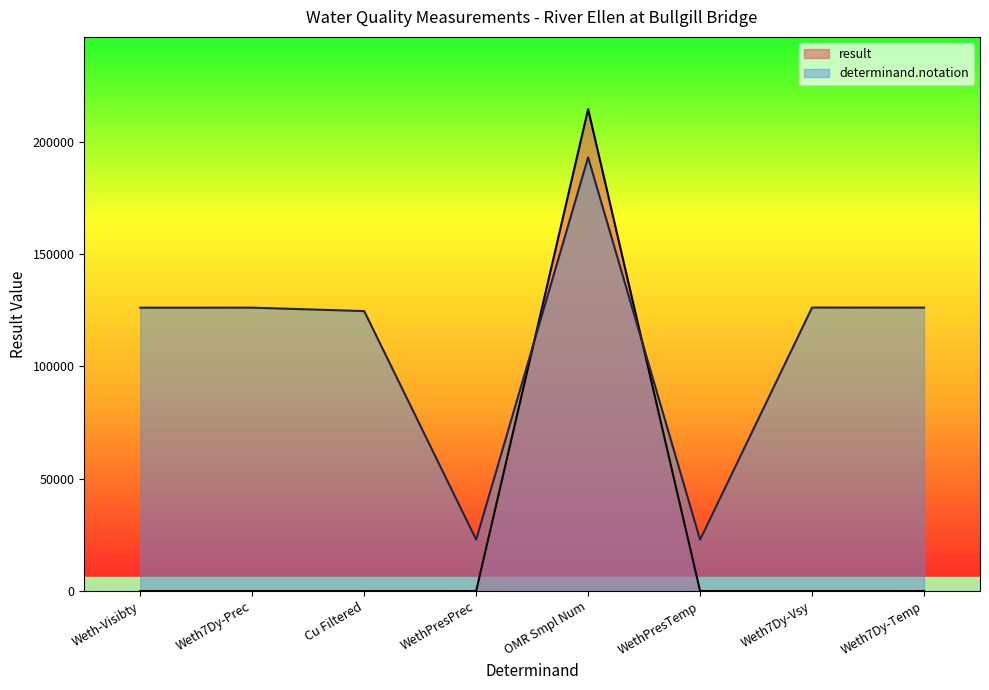

Which series changed the most between Weth-Visibty and Weth7Dy-Temp?

determinand.notation